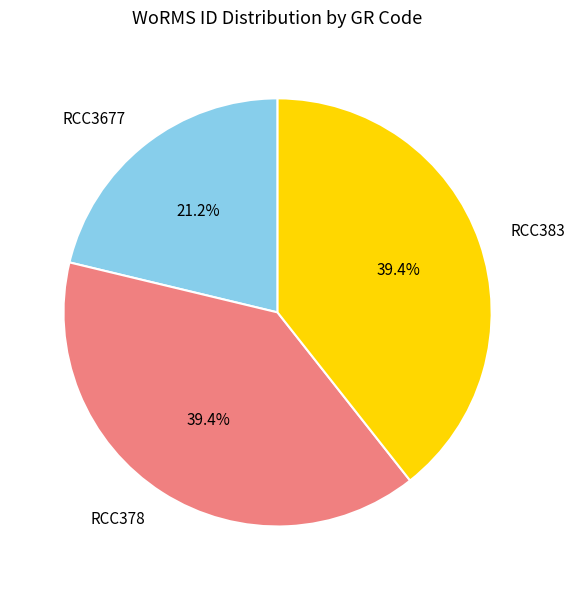

What is the total percentage of RCC383 and RCC378?

78.8%